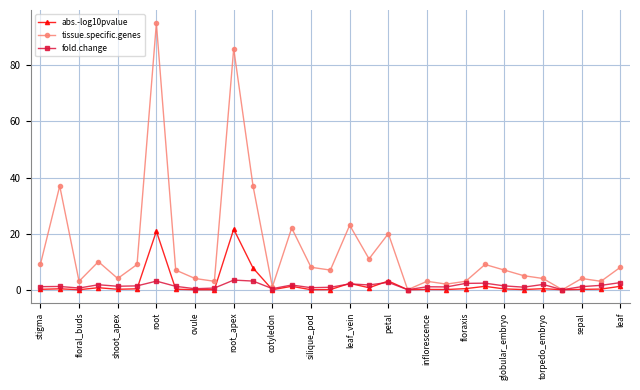

Count the number of data series in this chart.

3